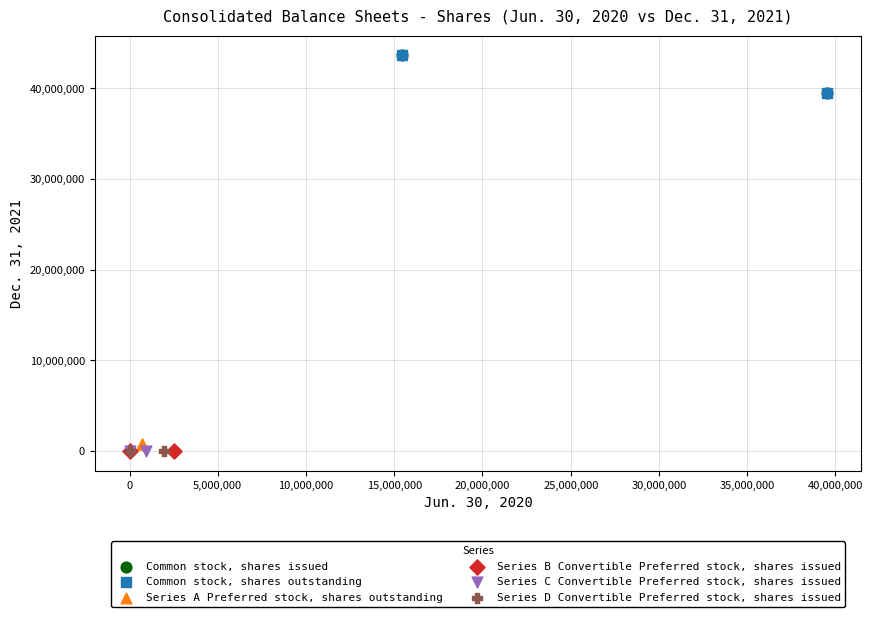

What are all the series names shown in the legend?

Common stock, shares issued, Common stock, shares outstanding, Series A Preferred stock, shares outstanding, Series B Convertible Preferred stock, shares issued, Series C Convertible Preferred stock, shares issued, Series D Convertible Preferred stock, shares issued